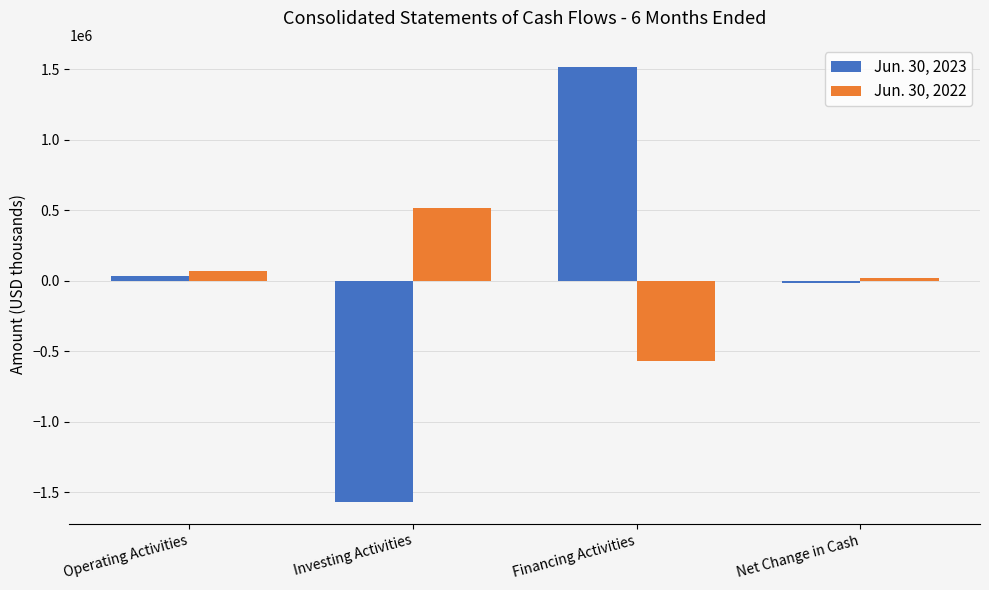

Where is Jun. 30, 2022 nearest to the value -27460?

Net Change in Cash